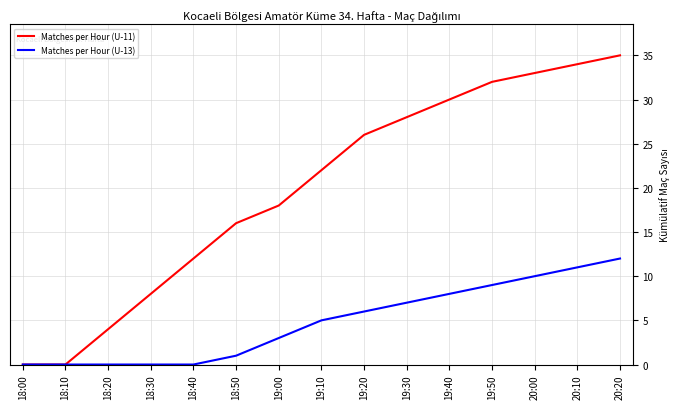

The Matches per Hour (U-13) series shows 7 at 19:30. True or false?

True